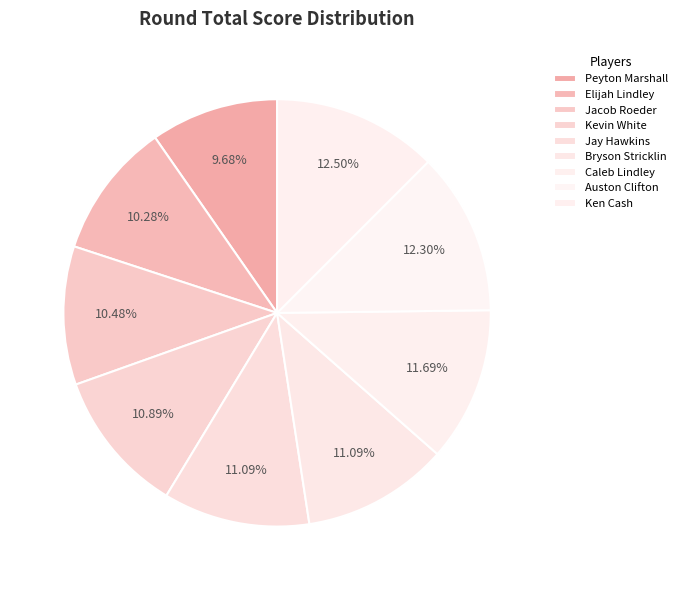

To the nearest percent, what is the average slice percentage?

11%